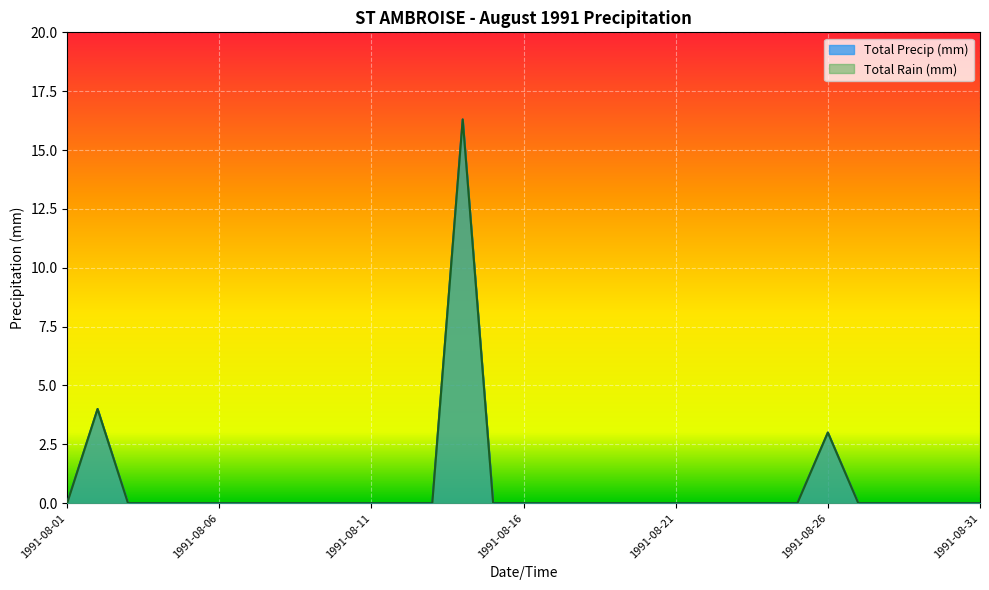

What is the difference between the second highest and second lowest values in the Total Rain (mm) series?

4.0